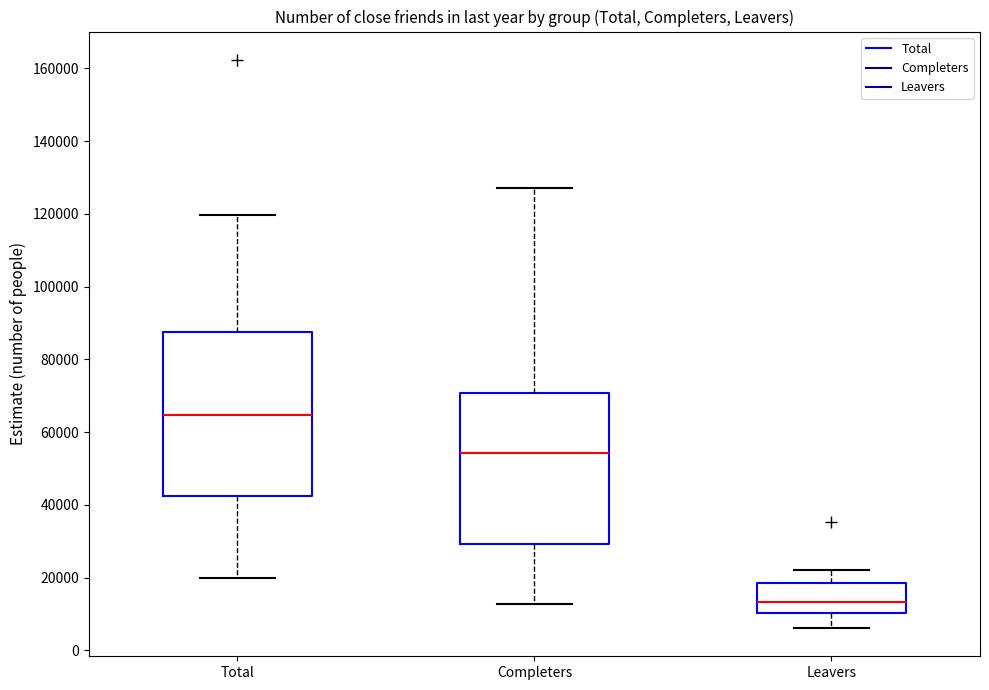

Reading left to right, transcribe this box plot: for each box, give where its median line is, the range the box spans, and where its two whiskers end, as read against the y-axis. The values are not printed on the chart, so give them approximately, as read against the axis.

Total: median 64000, box 42000 to 88000, whiskers 20000 to 120000
Completers: median 54000, box 30000 to 70000, whiskers 12000 to 126000
Leavers: median 14000, box 10000 to 18000, whiskers 6000 to 22000